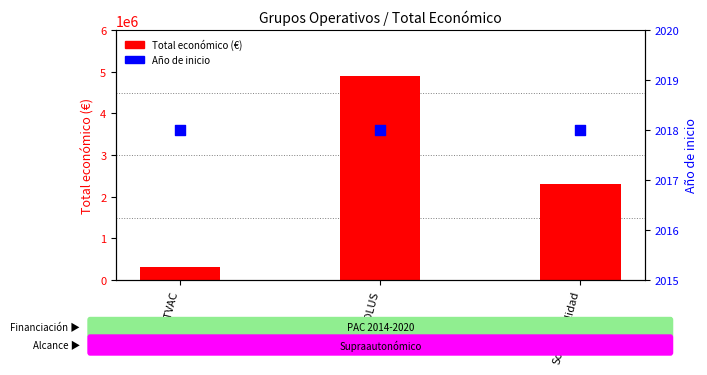

Which series has the widest spread of Y values?

Total económico (€)